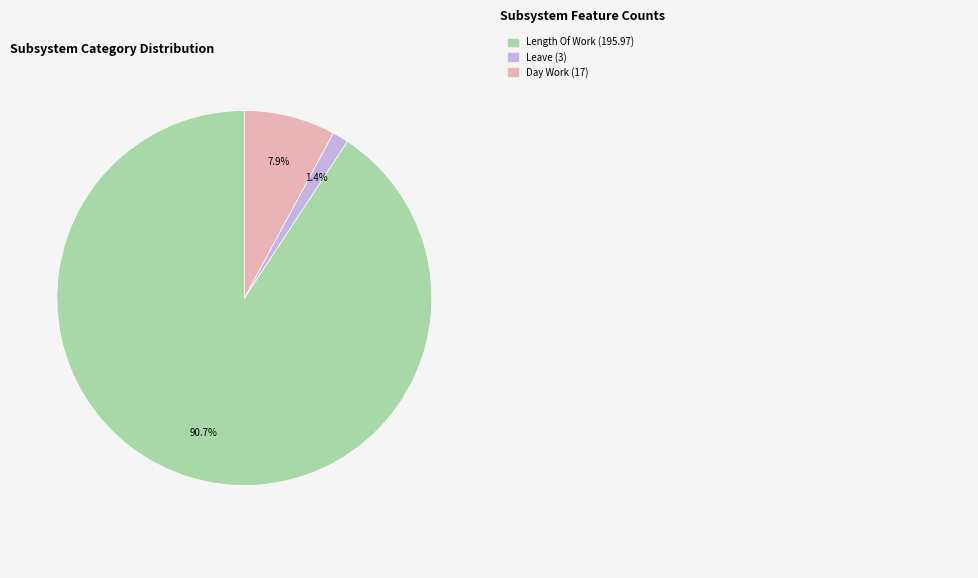

Is there a majority slice in this chart?

Yes